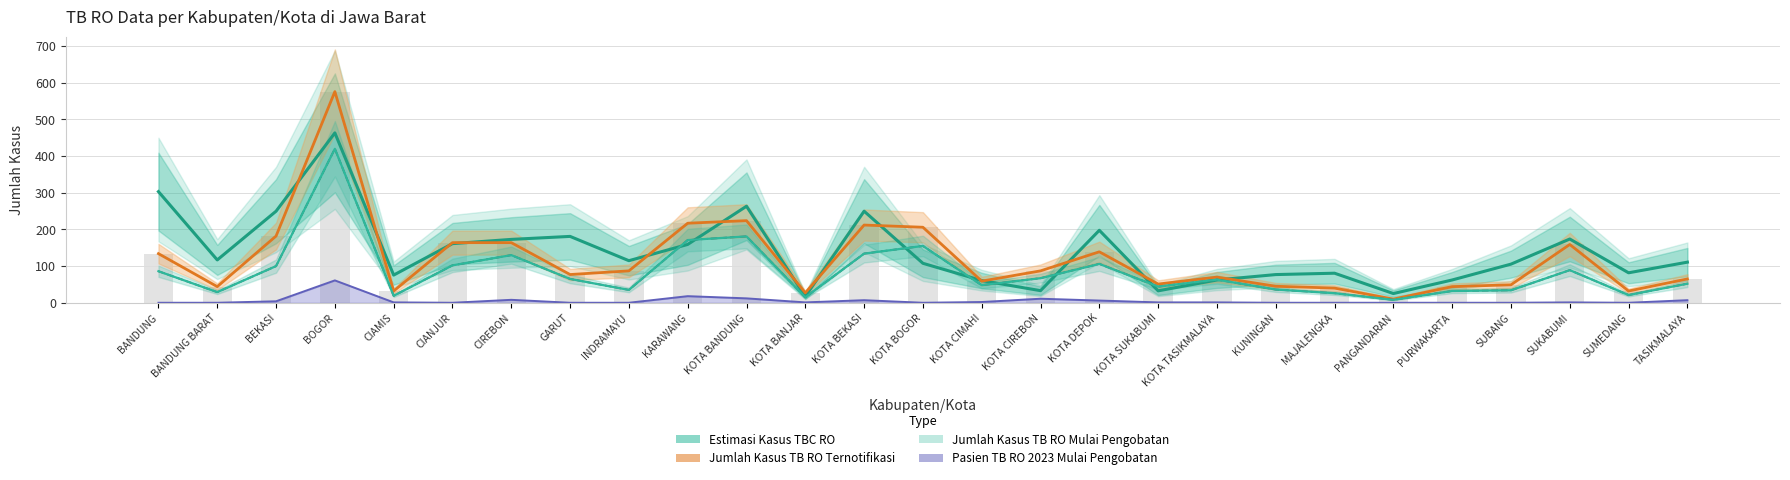

Which series has the widest spread of values?

Jumlah Kasus TB RO Ternotifikasi